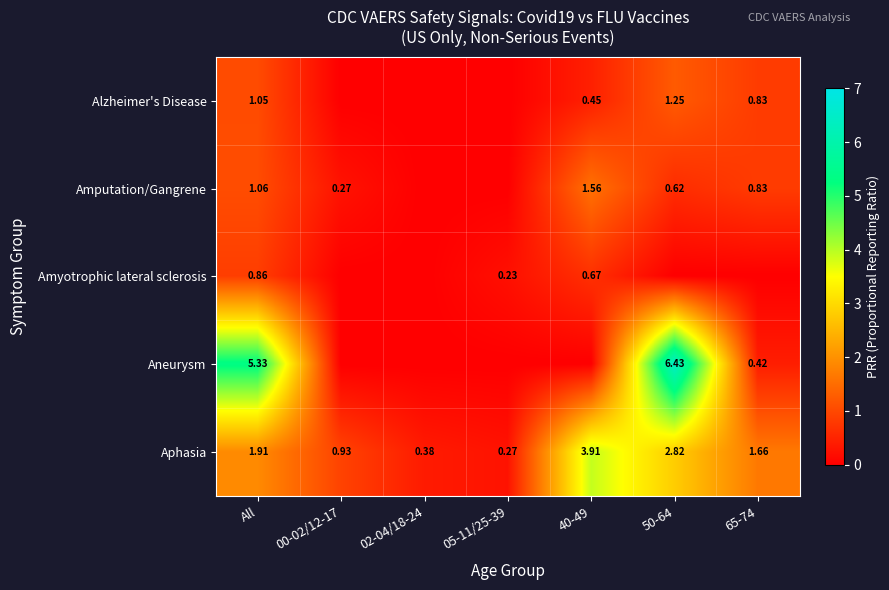

How many data points does each series have?

7